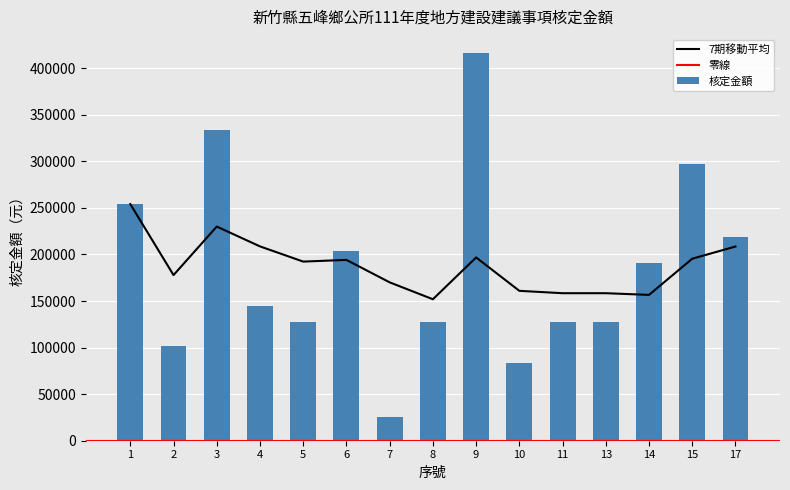

The chart shows a value of 190575 at 14. True or false?

True